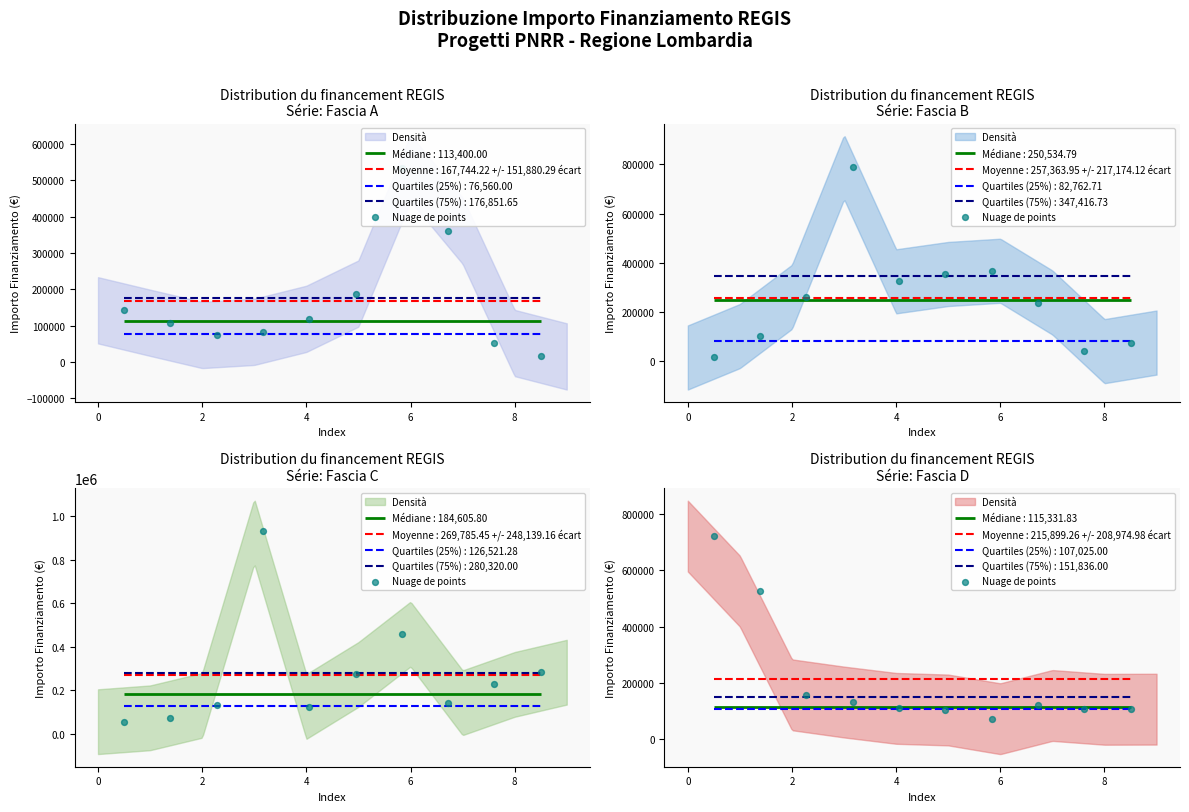

What is the ratio of the value at 2 to the value at 4?

1.2